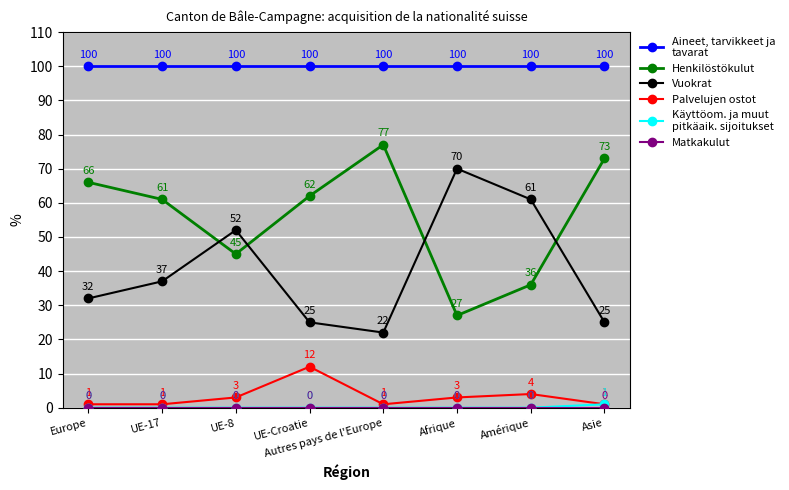

What is the total value across all series at Europe?

199